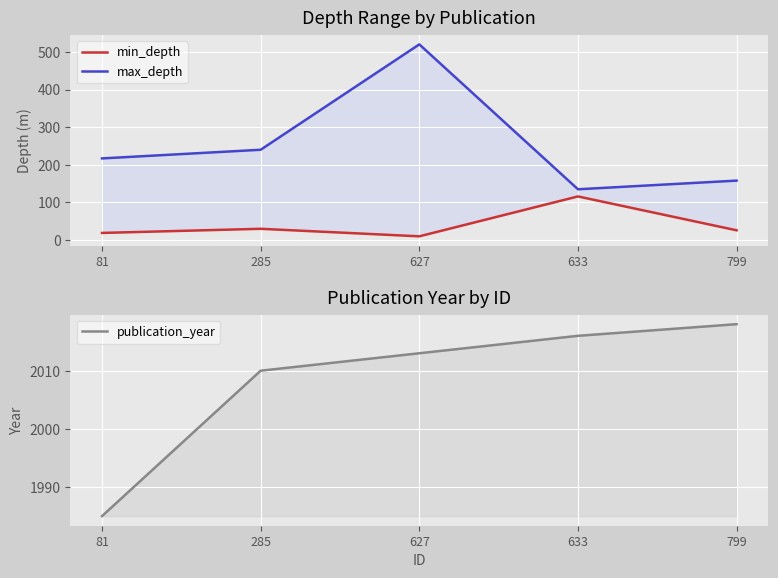

Which series changed the most between 81 and 799?

max_depth